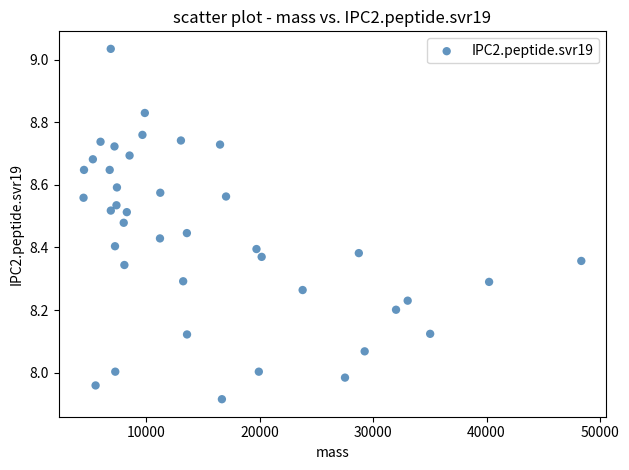

What is the range of Y values (max minus min)?

1.1